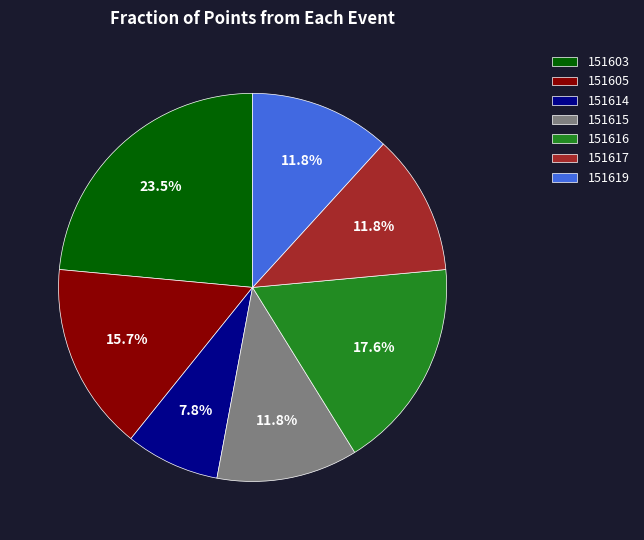

Is it true that 151619 is 1% of the pie?

False